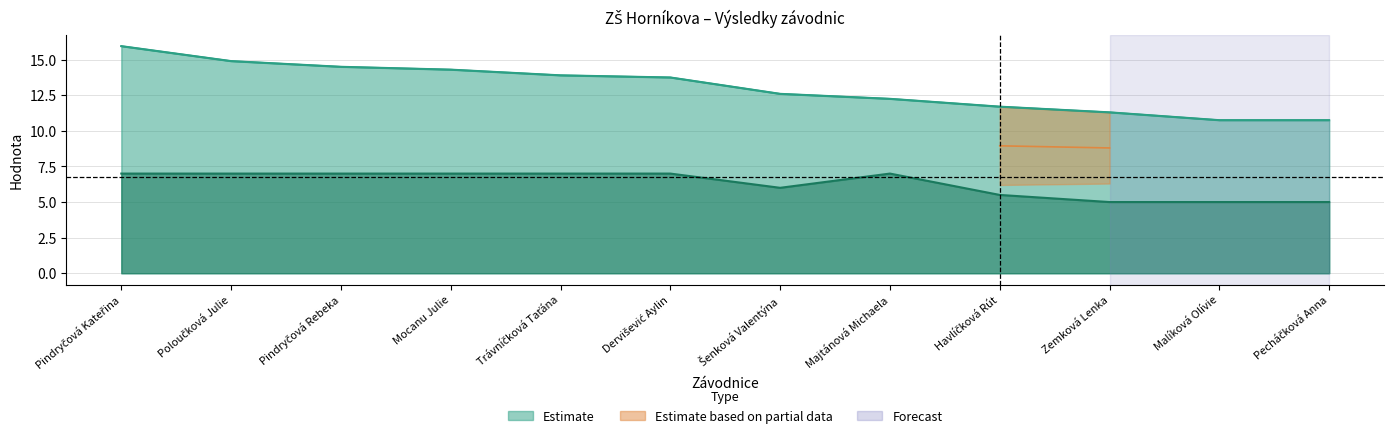

Reading left to right, list all the values displayed in this chart.

D: 7.0	7.0	7.0	7.0	7.0	7.0	6.0	7.0	5.5	5.0	5.0	5.0
celkem: 15.9	14.9	14.5	14.3	13.9	13.8	12.6	12.2	11.7	11.3	10.8	10.8